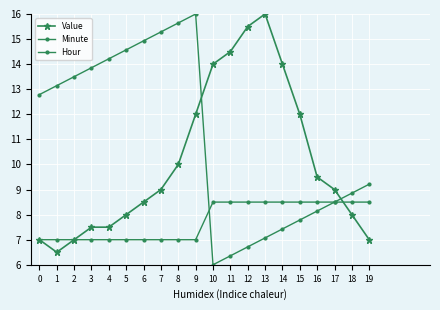

What is the value of the Hour point at the 19th from the left?

8.5